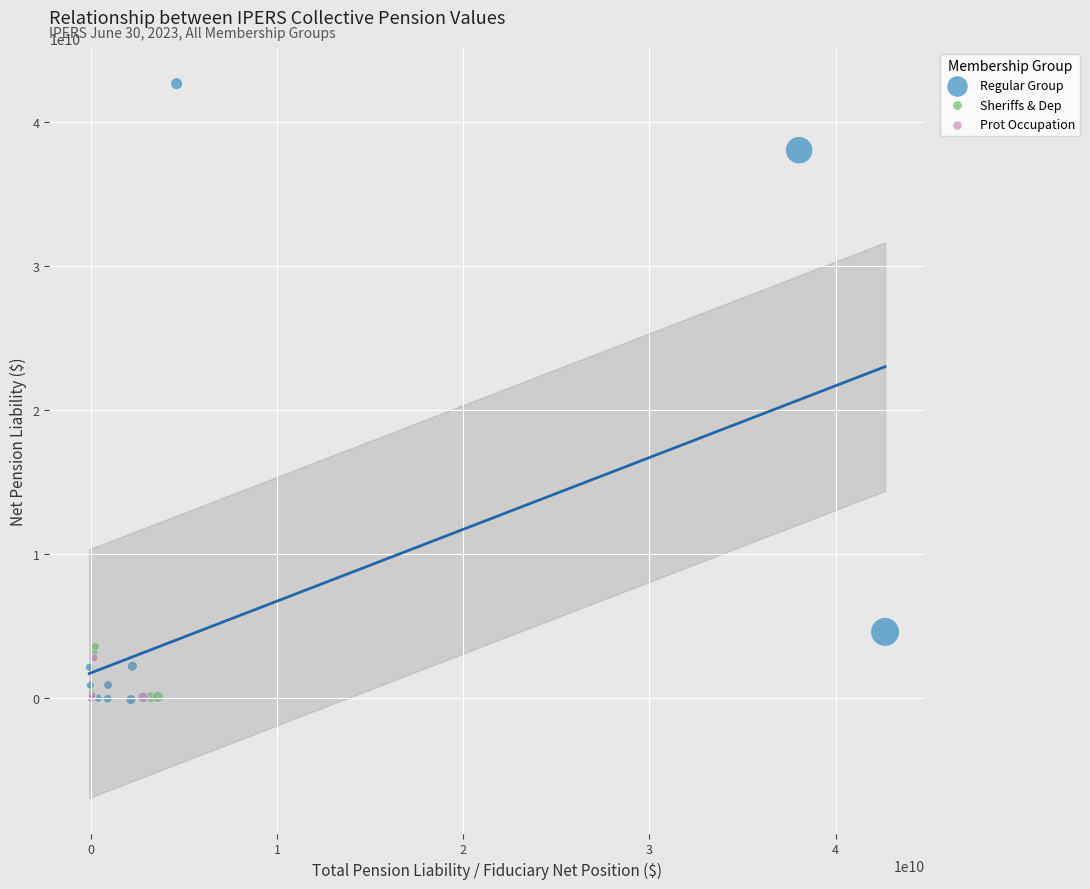

Which series contains the highest Y value?

Regular Group